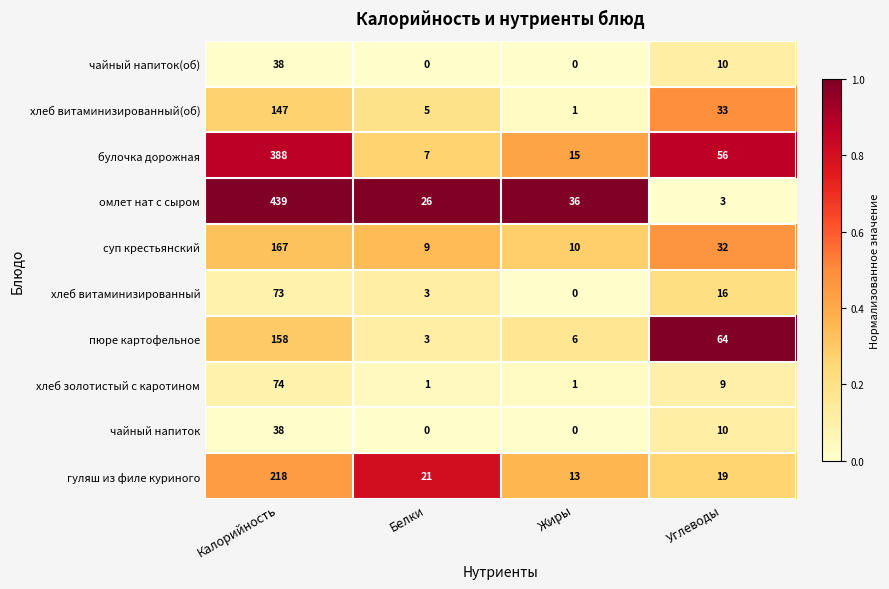

List the labels in order of гуляш из филе куриного value, largest first.

Калорийность, Белки, Углеводы, Жиры